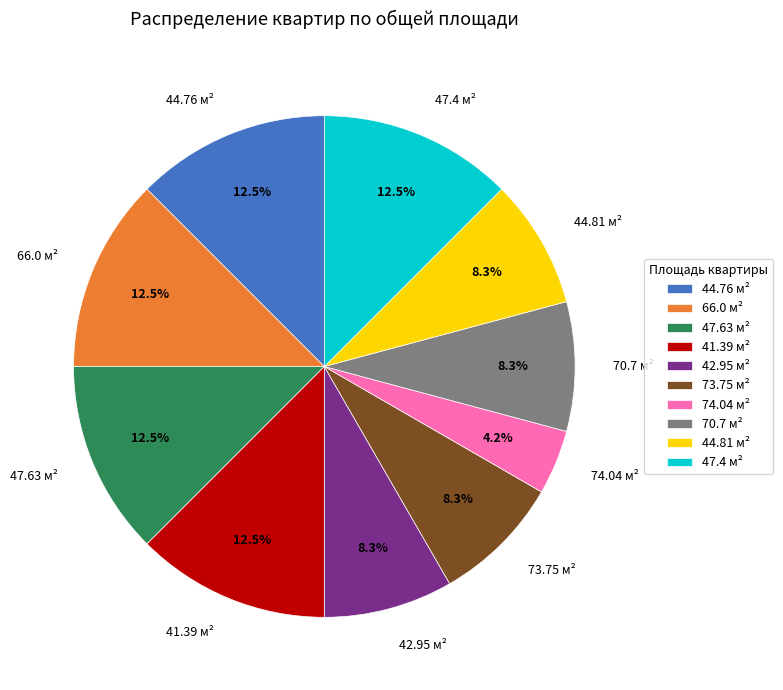

Count the number of slices in the pie.

10